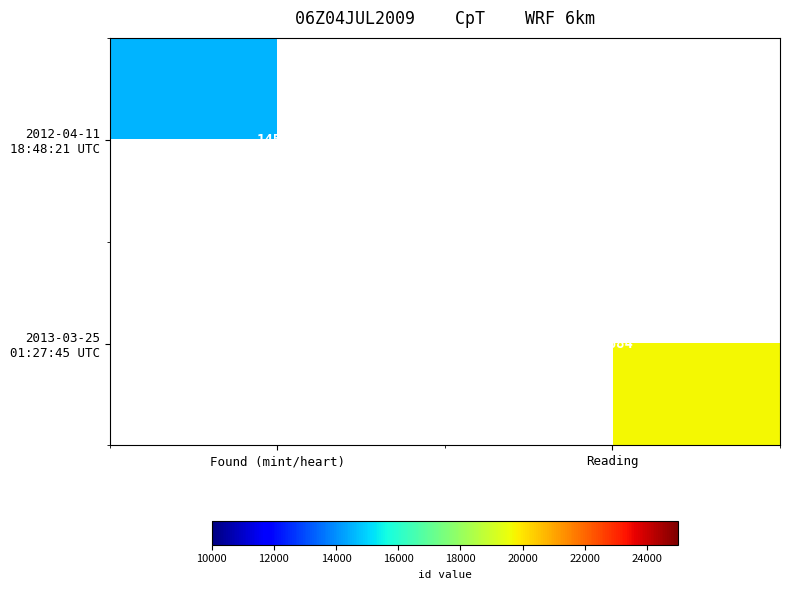

How many values in 2012-04-11 18:48:21 UTC are above zero?

1